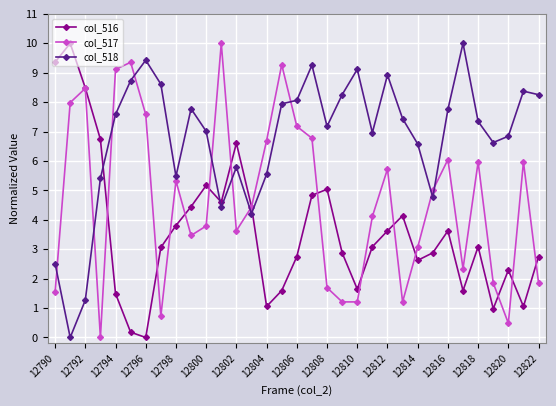

How many times do col_518 and col_517 cross each other?

10